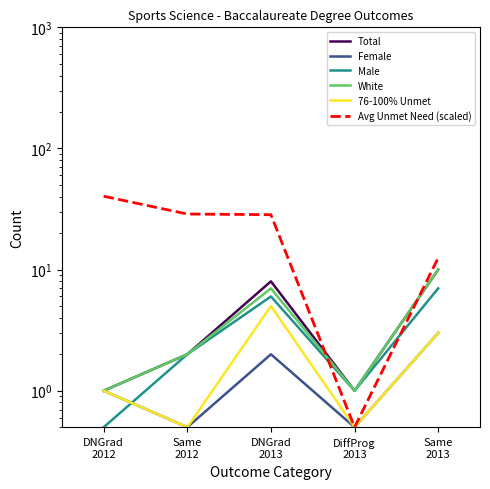

What is the label of the 5th point from the right?

DNGrad
2012